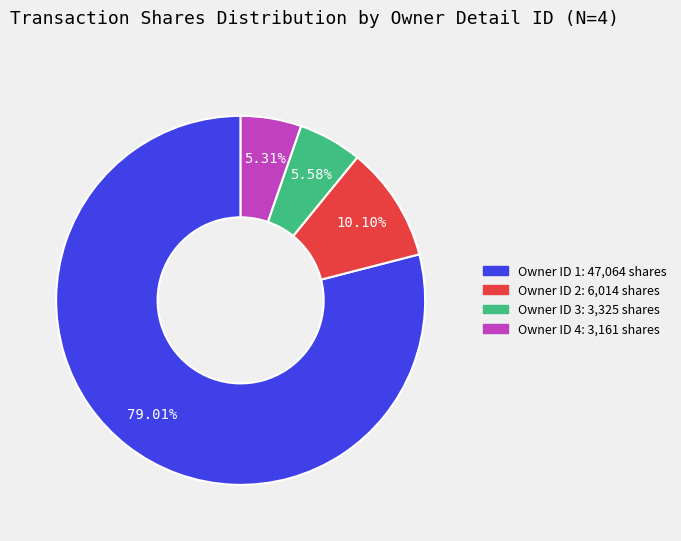

Is there any slice that represents more than half of the pie?

Yes